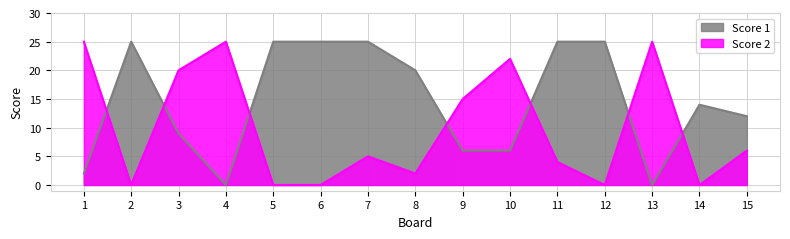

Which has a higher value, 2 or 12?

2